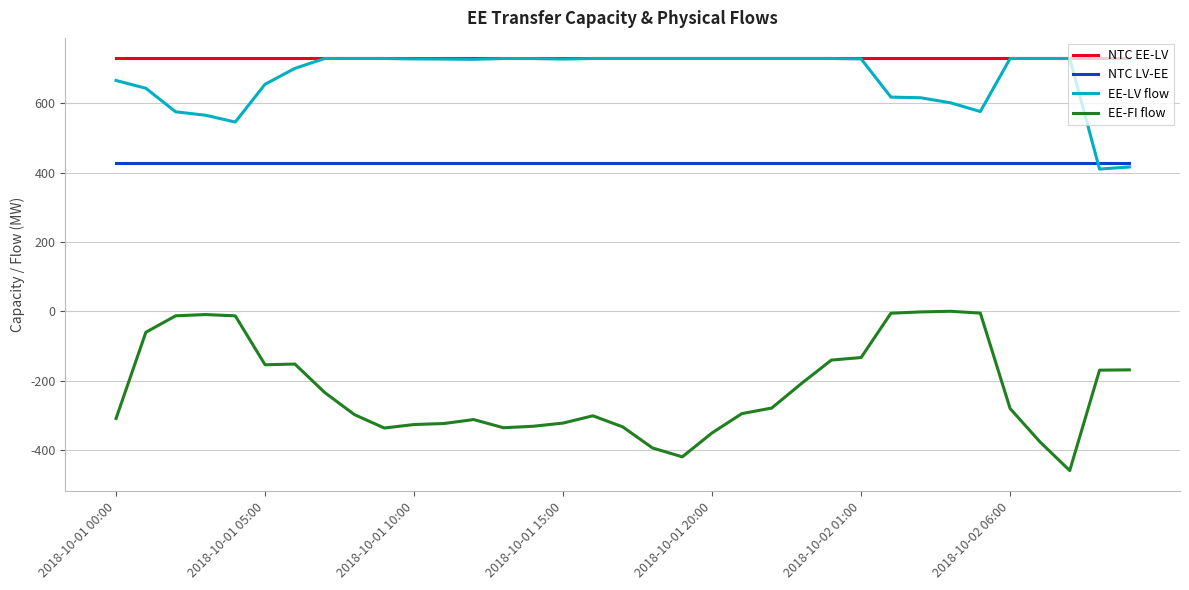

What is the minimum value for EE-LV flow?

410.1